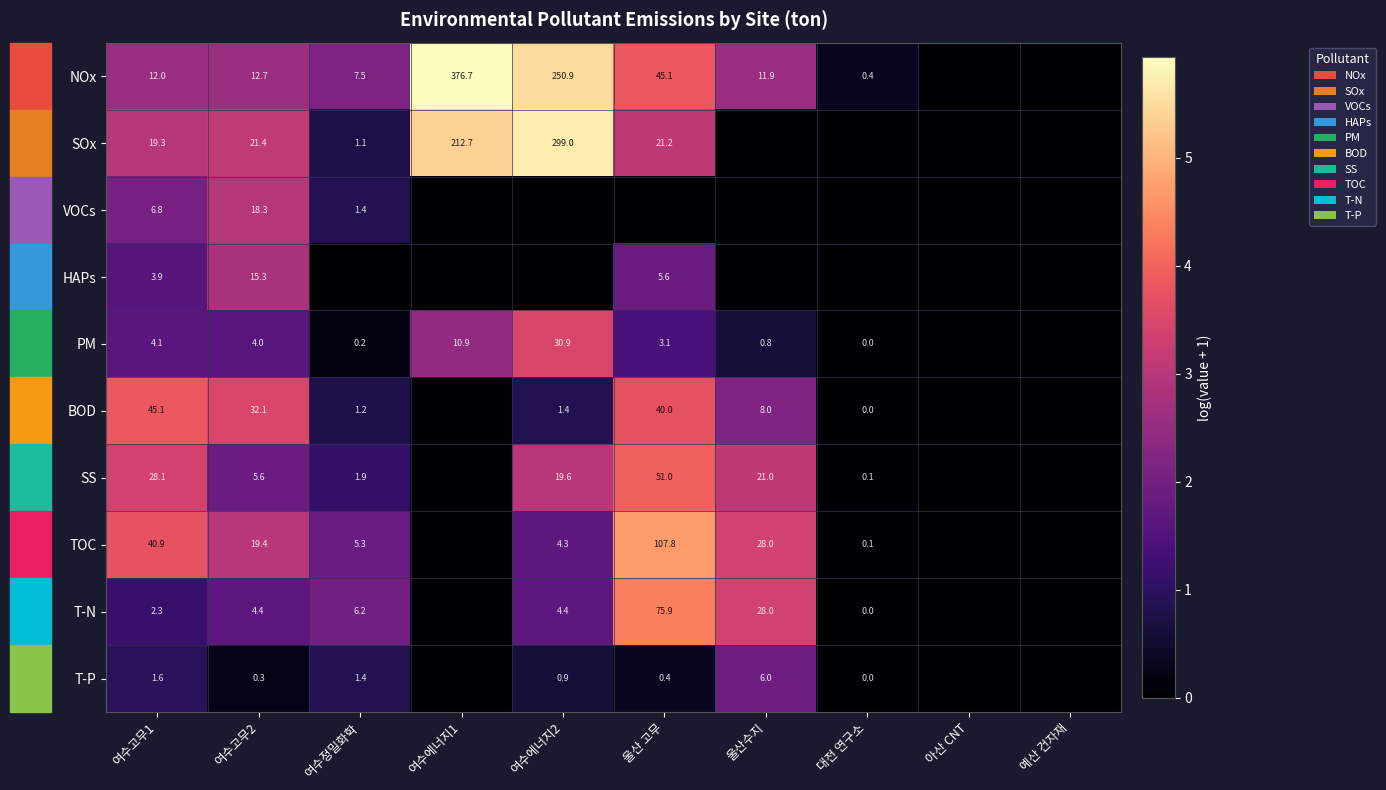

True or false: PM has a value of 6.9 at 여수고무1.

False